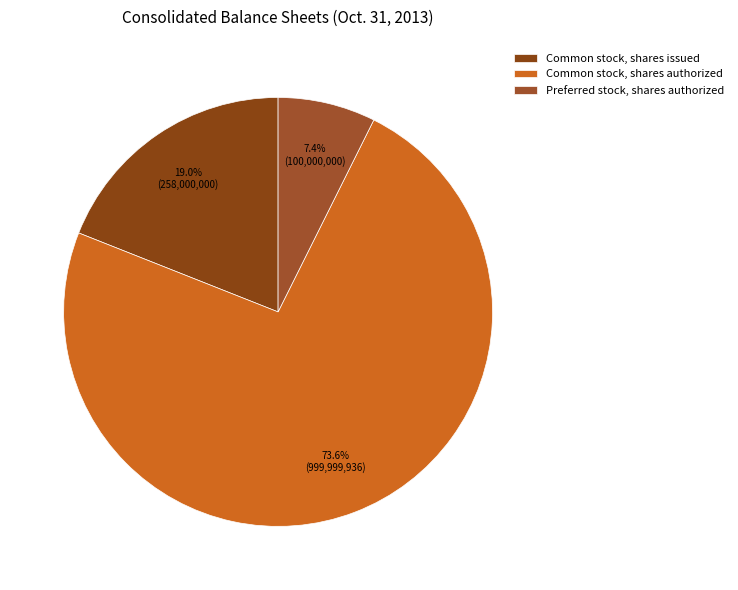

To the nearest percent, what is the average slice percentage?

33%